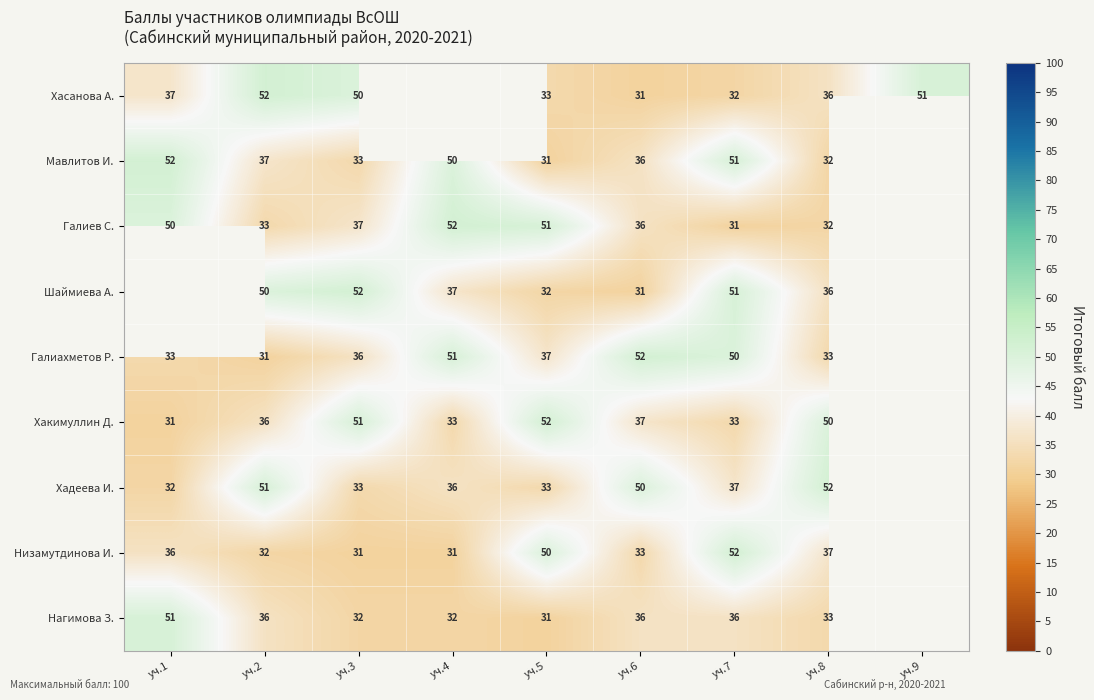

What is the total value across all series at уч.6?

342